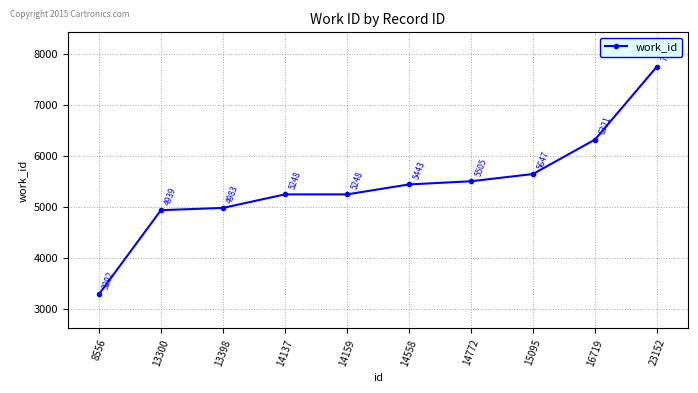

Reading right to left, list all the values displayed in this chart.

23152=7752	16719=6321	15095=5647	14772=5505	14558=5443	14159=5248	14137=5248	13398=4983	13300=4939	8556=3292